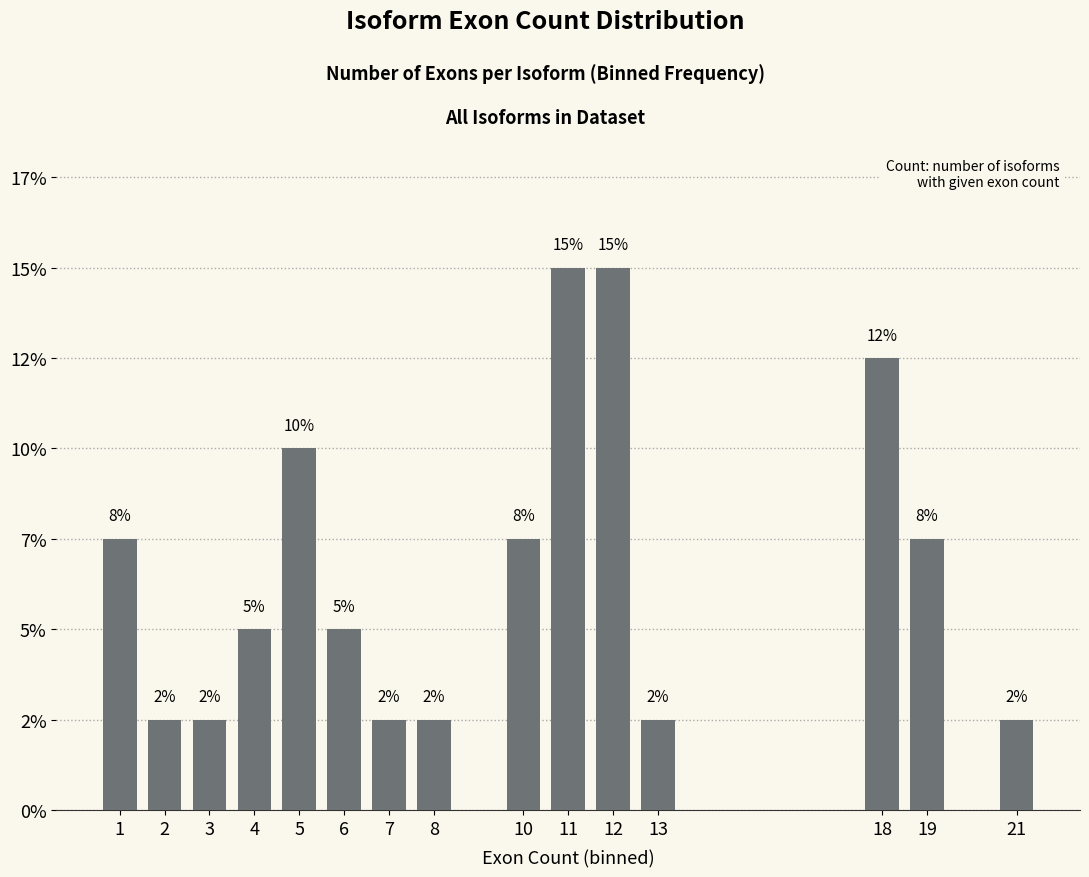

What is the sum of the values at 19 and 10?

15.0